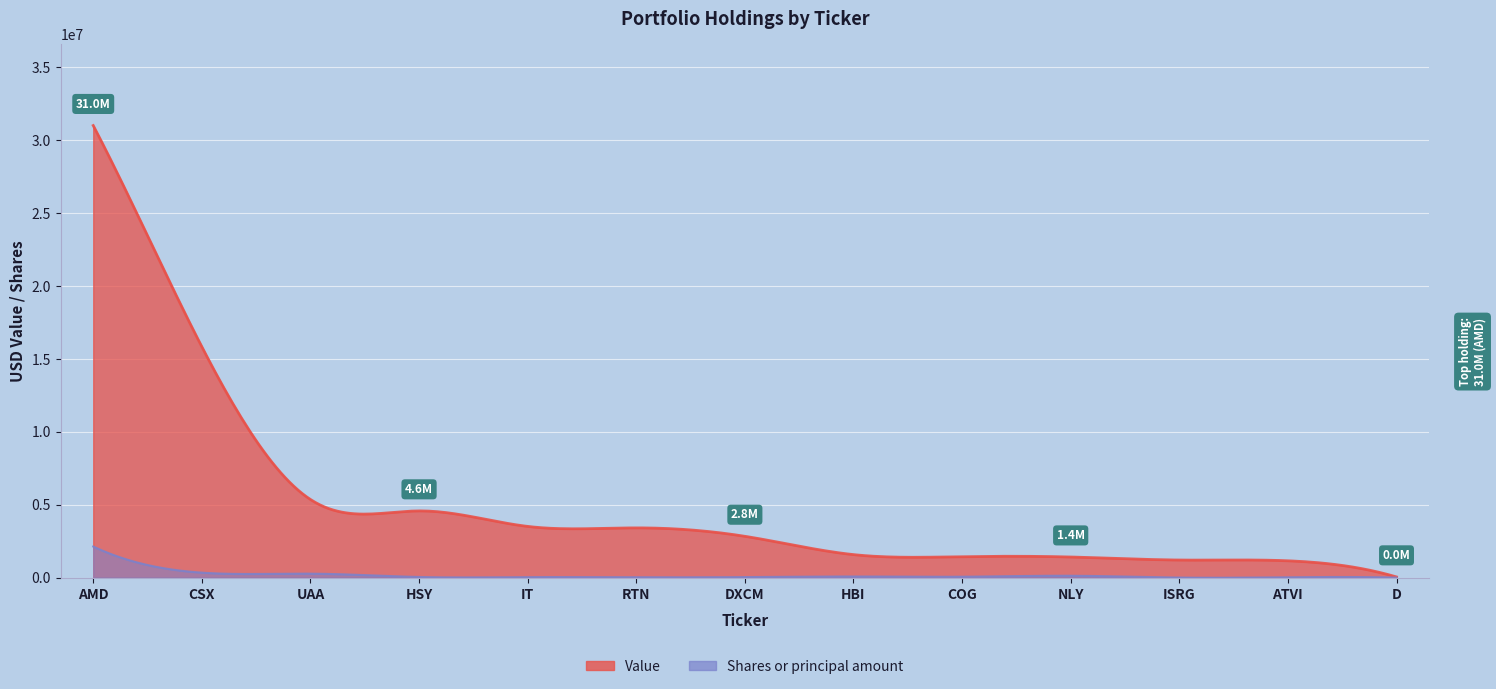

True or false: Value and Shares or principal amount cross at least once.

False